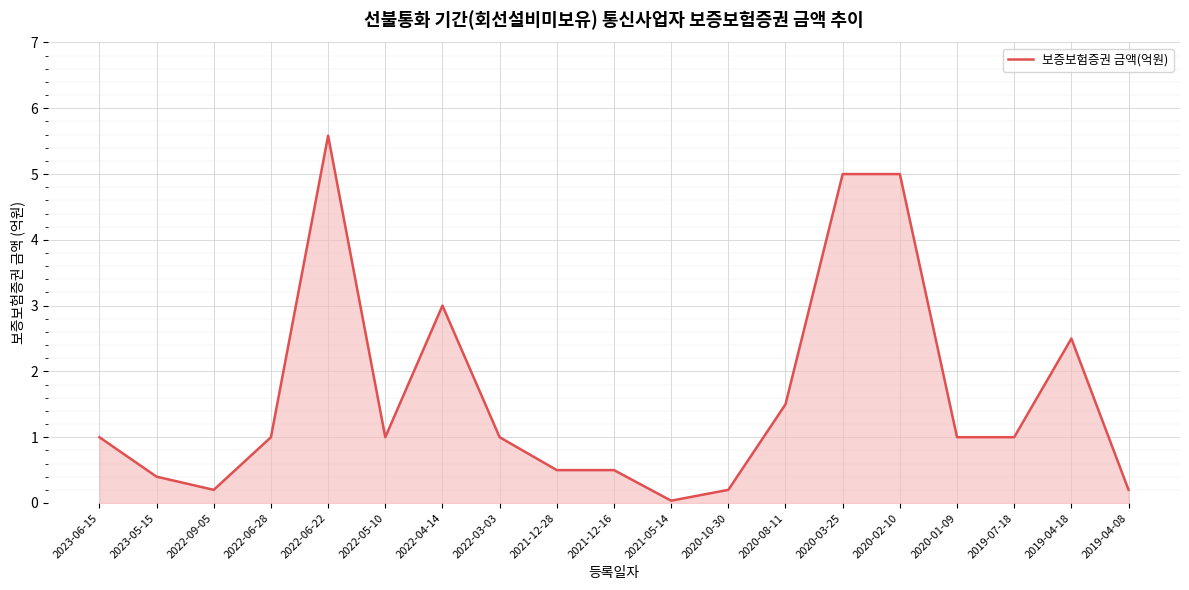

True or false: the data shows 0.1 at 2023-05-15.

False